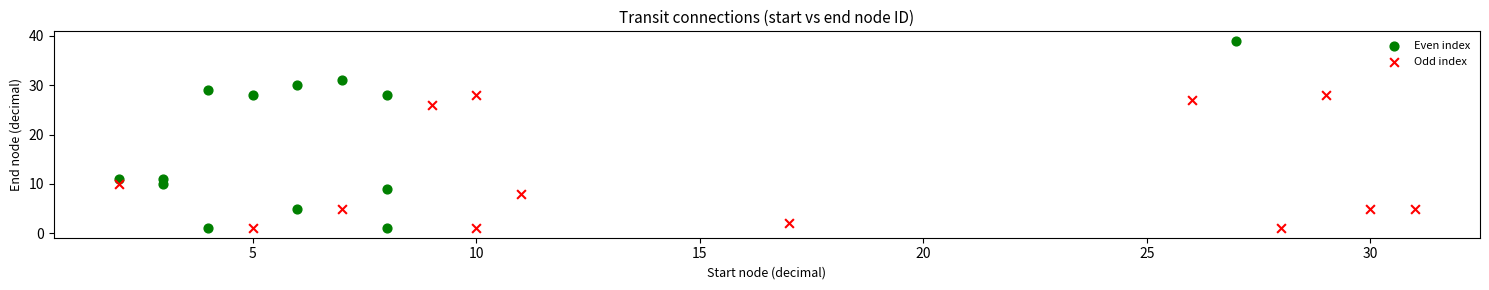

Which series has the largest Y range (max minus min)?

Even index